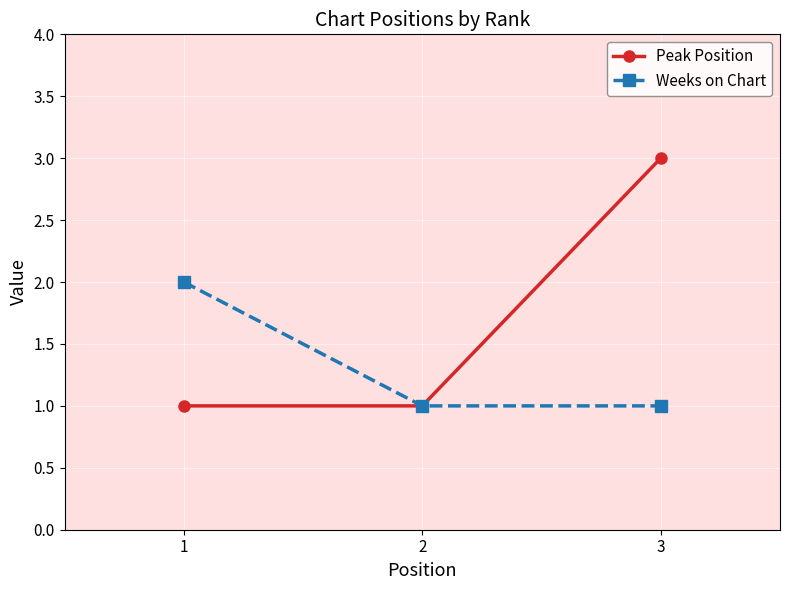

Rank the series by their average value, from lowest to highest.

Weeks on Chart, Peak Position